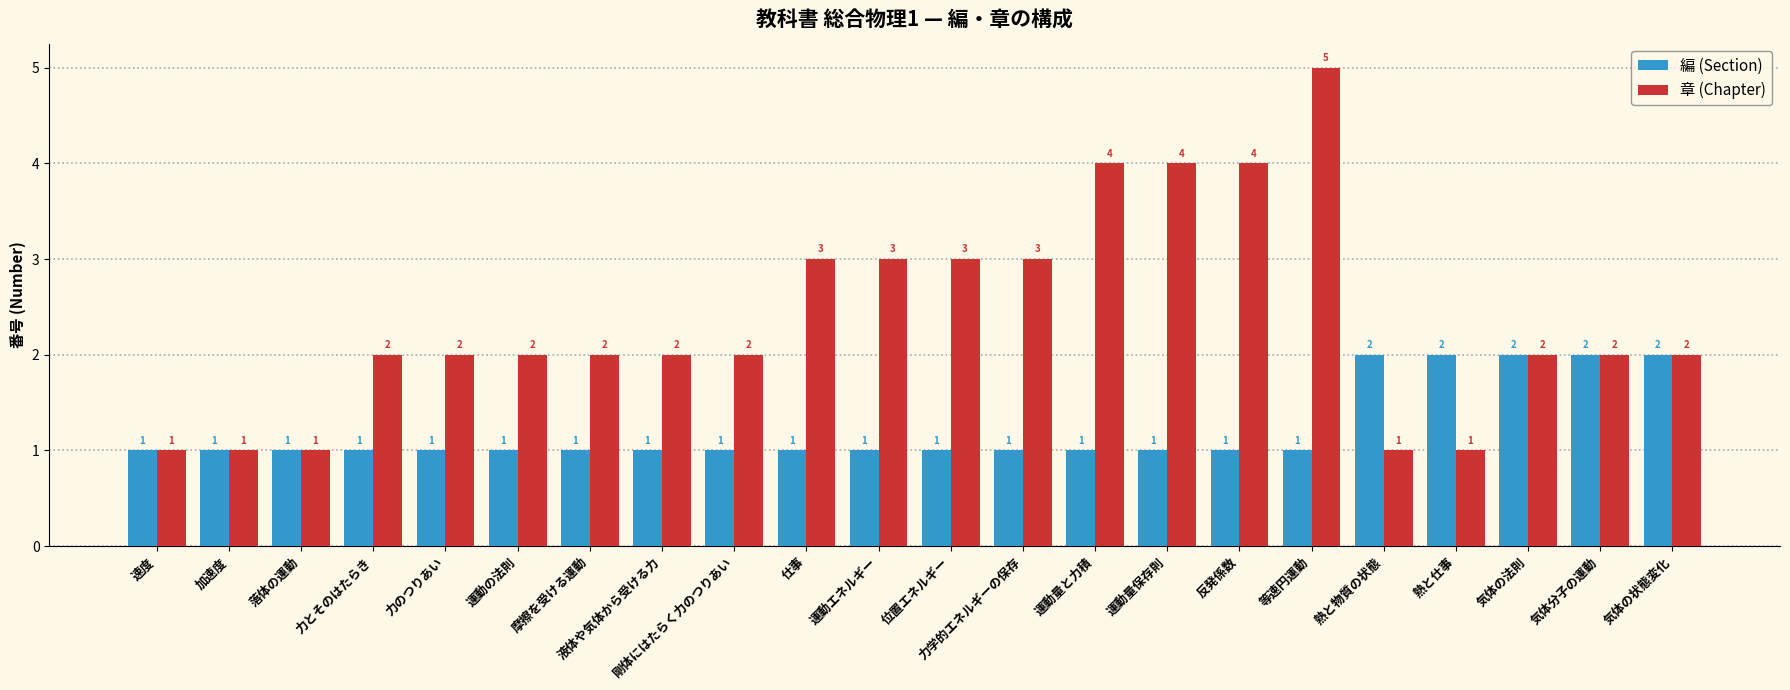

What position from the right is 力とそのはたらき?

19